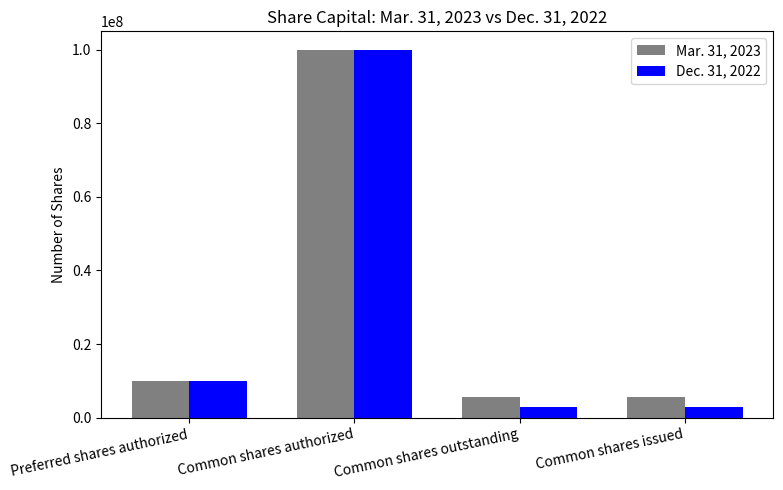

What is the label of the 4th bar from the right?

Preferred shares authorized